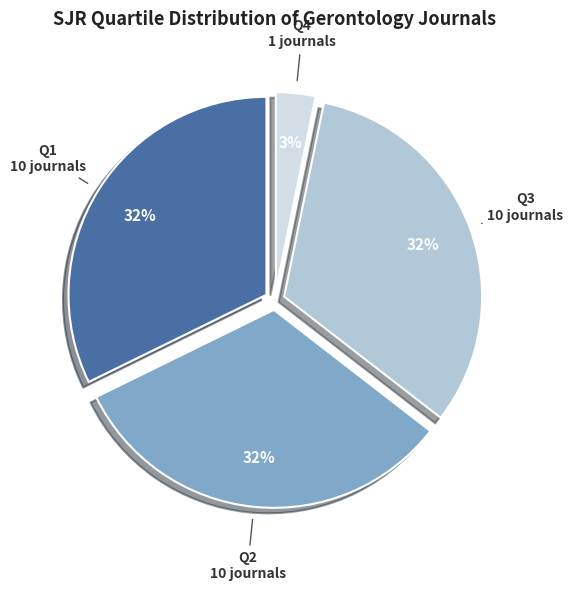

What is the smallest slice in the pie chart?

Q4